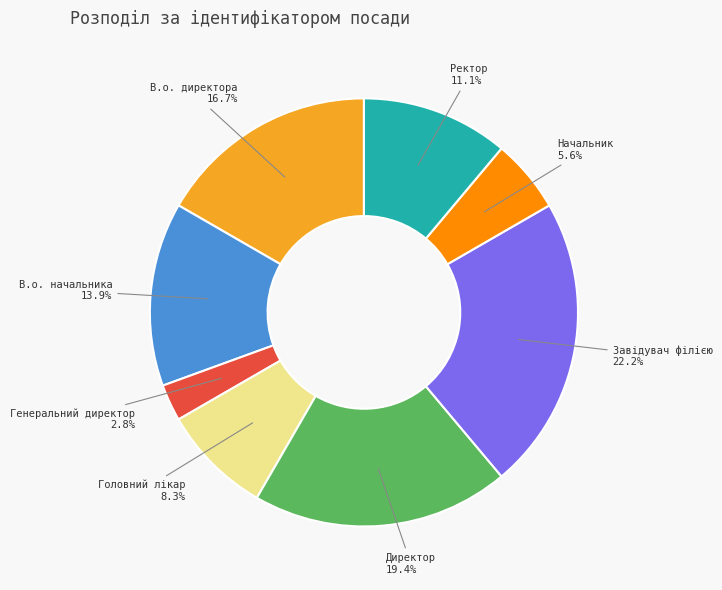

What is the largest slice in the pie chart?

Завідувач філією